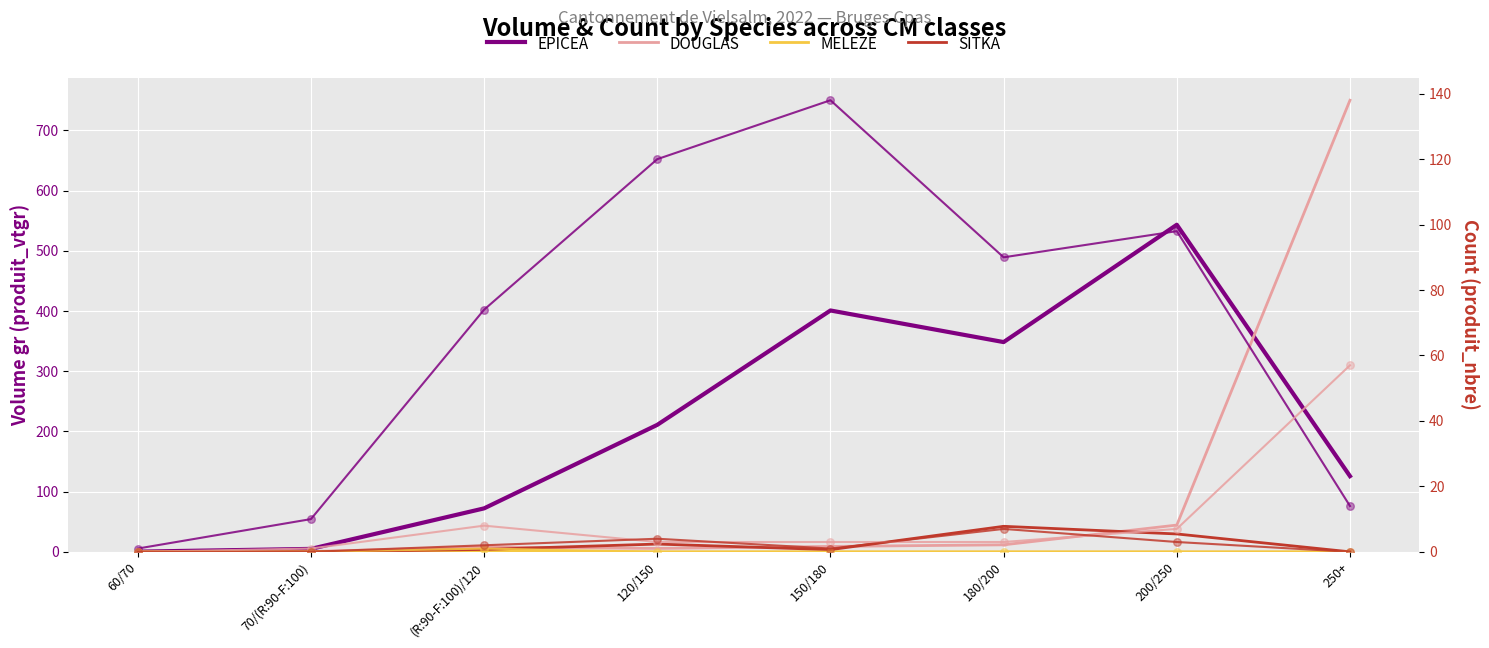

Which series has the largest Y range (max minus min)?

DOUGLAS